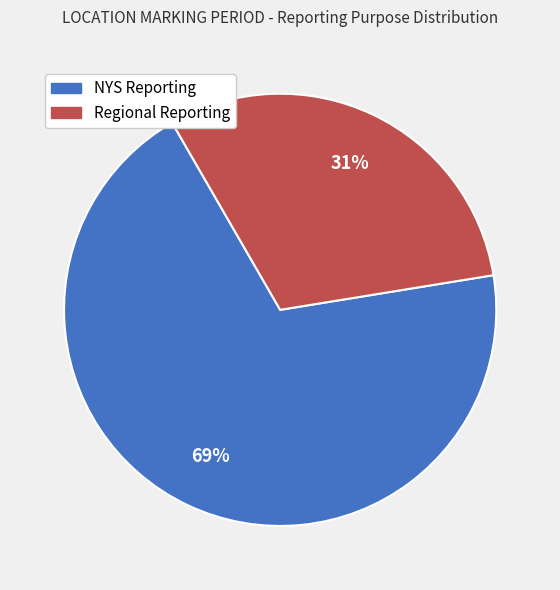

Is the sum of Regional Reporting and NYS Reporting greater than half?

Yes